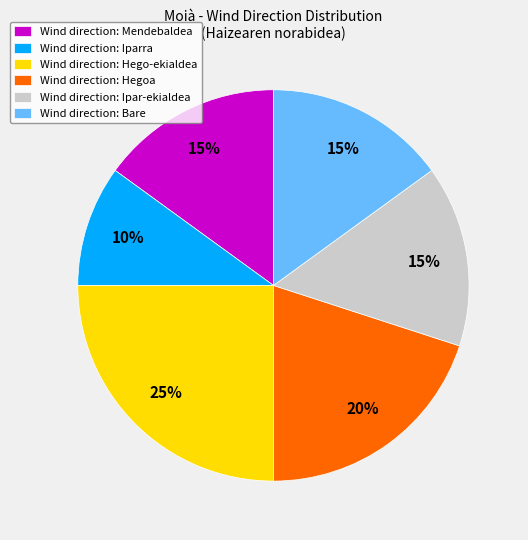

Between Wind direction: Hegoa and Wind direction: Hego-ekialdea, which is larger?

Wind direction: Hego-ekialdea